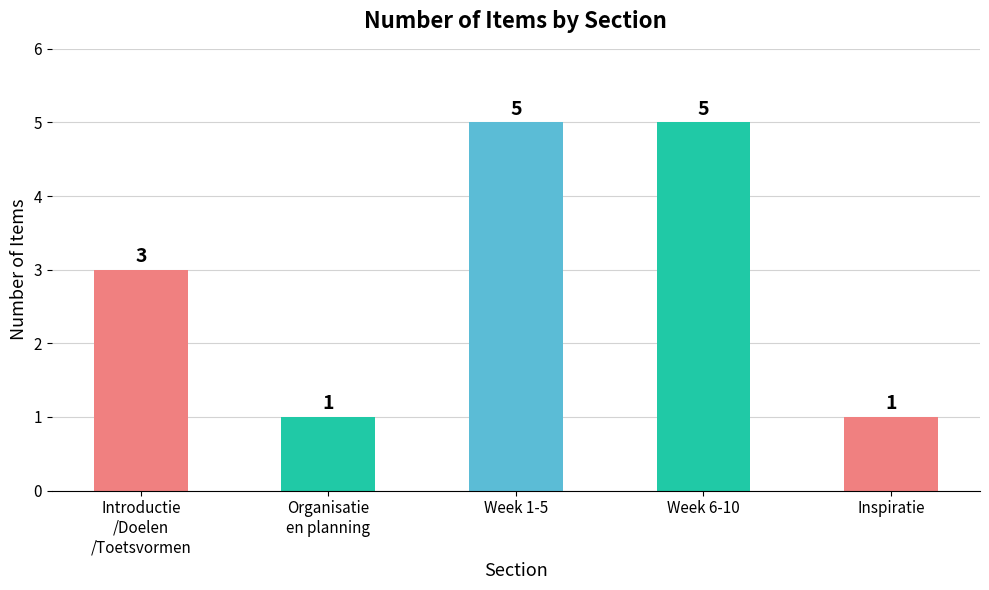

Reading left to right, transcribe all the data shown in this chart.

Introductie
/Doelen
/Toetsvormen=3	Organisatie
en planning=1	Week 1-5=5	Week 6-10=5	Inspiratie=1